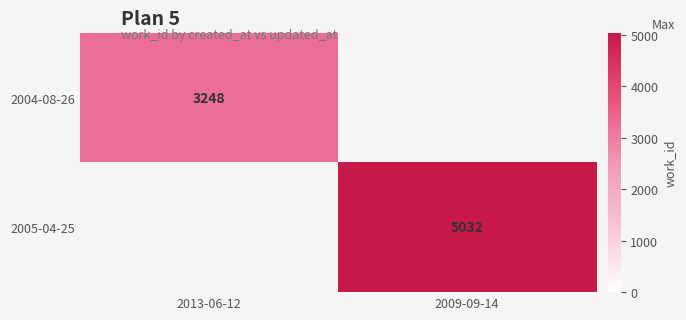

What is the minimum value shown in the chart?

3248.0